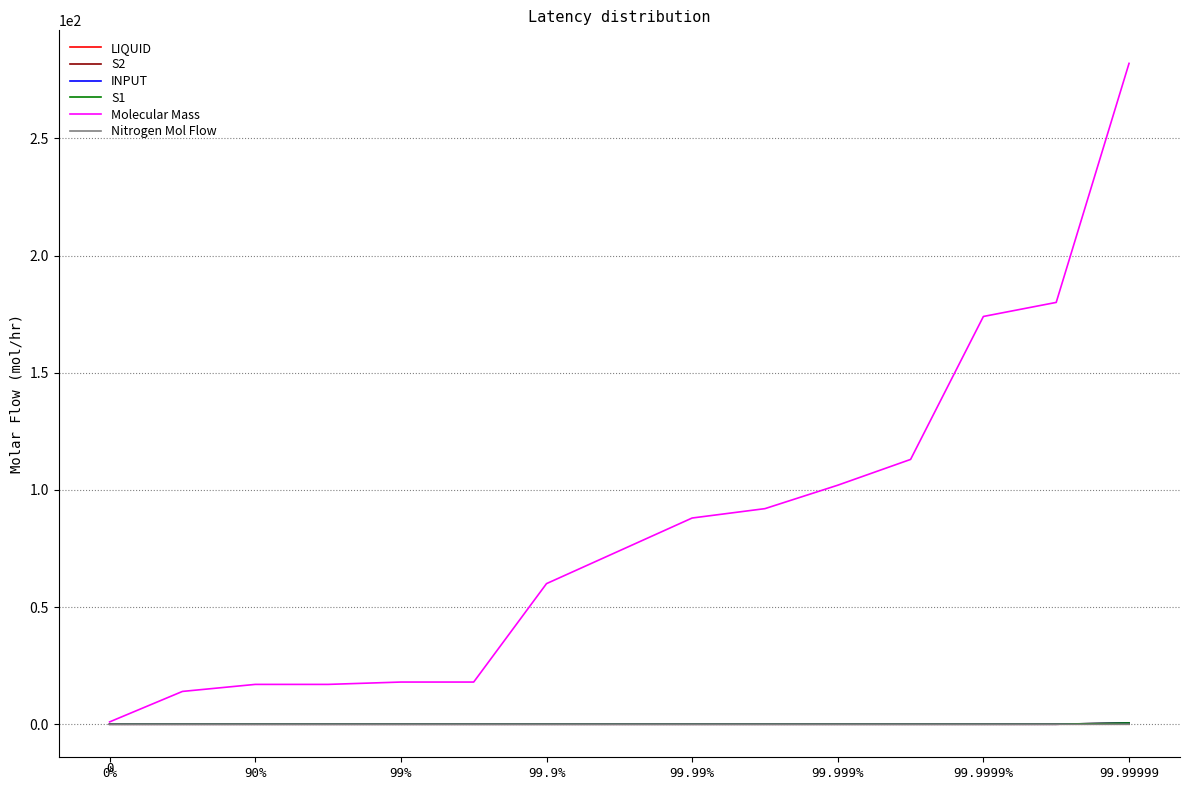

Which series has the largest total across all categories?

Molecular Mass